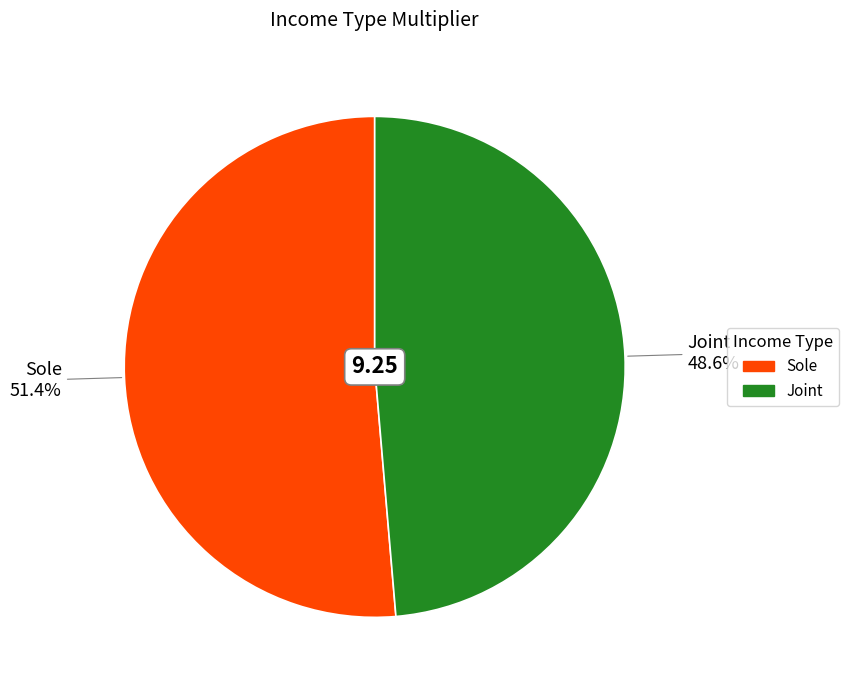

Rank the categories by value from highest to lowest.

Sole, Joint